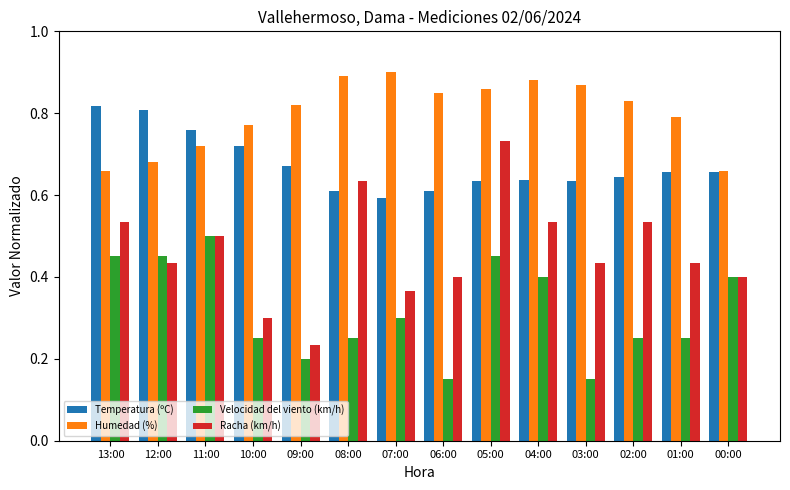

Rank the series at 13:00 from lowest to highest value.

Velocidad del viento (km/h), Racha (km/h), Humedad (%), Temperatura (ºC)